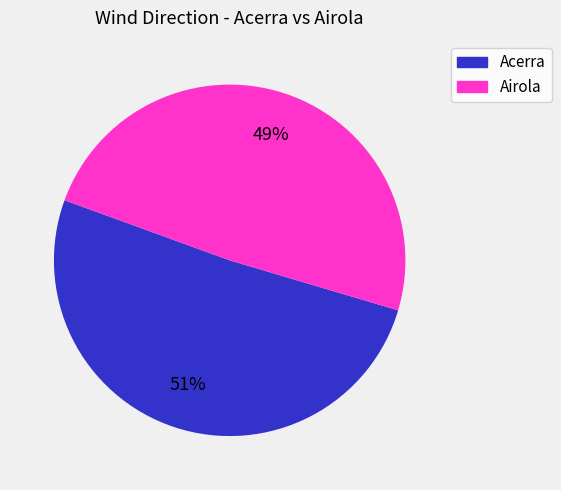

Does any single category account for the majority?

Yes